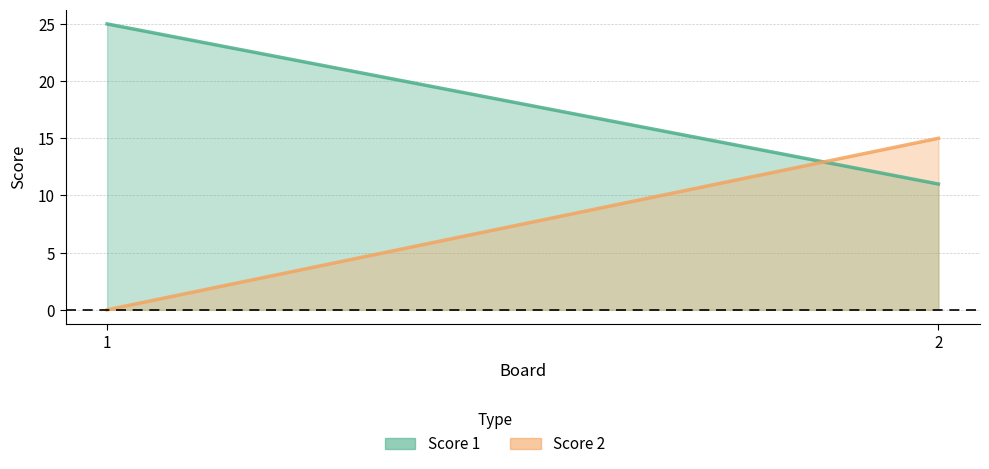

True or false: Score 1 has a value of 5 at 2.

False